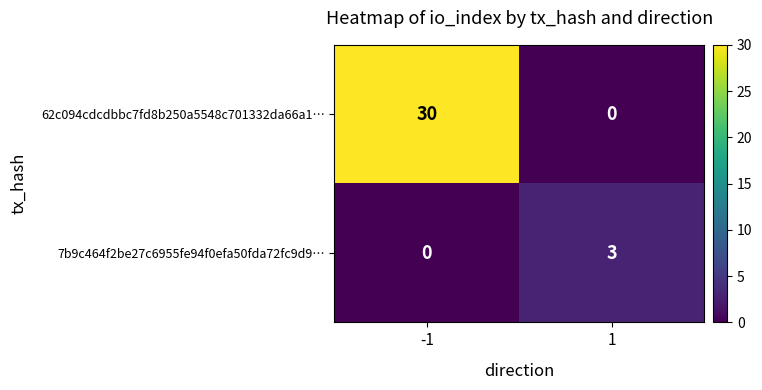

What is the greatest value displayed?

30